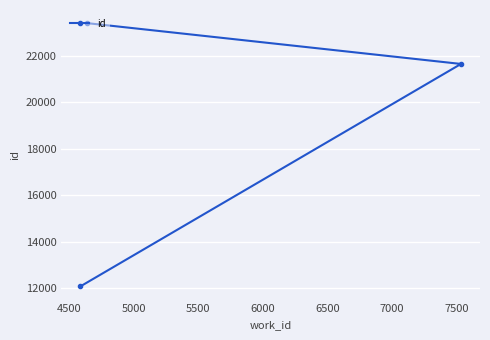

Reading left to right, extract all data points from this chart.

12083	23399	21646